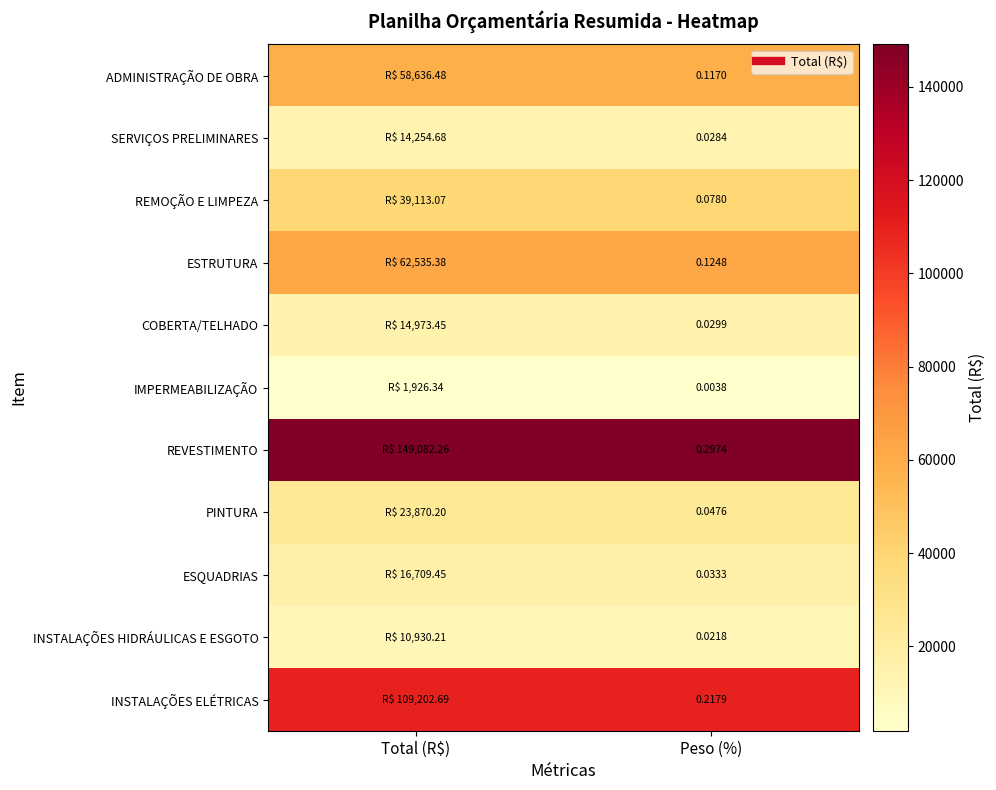

Which series has the largest total across all categories?

REVESTIMENTO